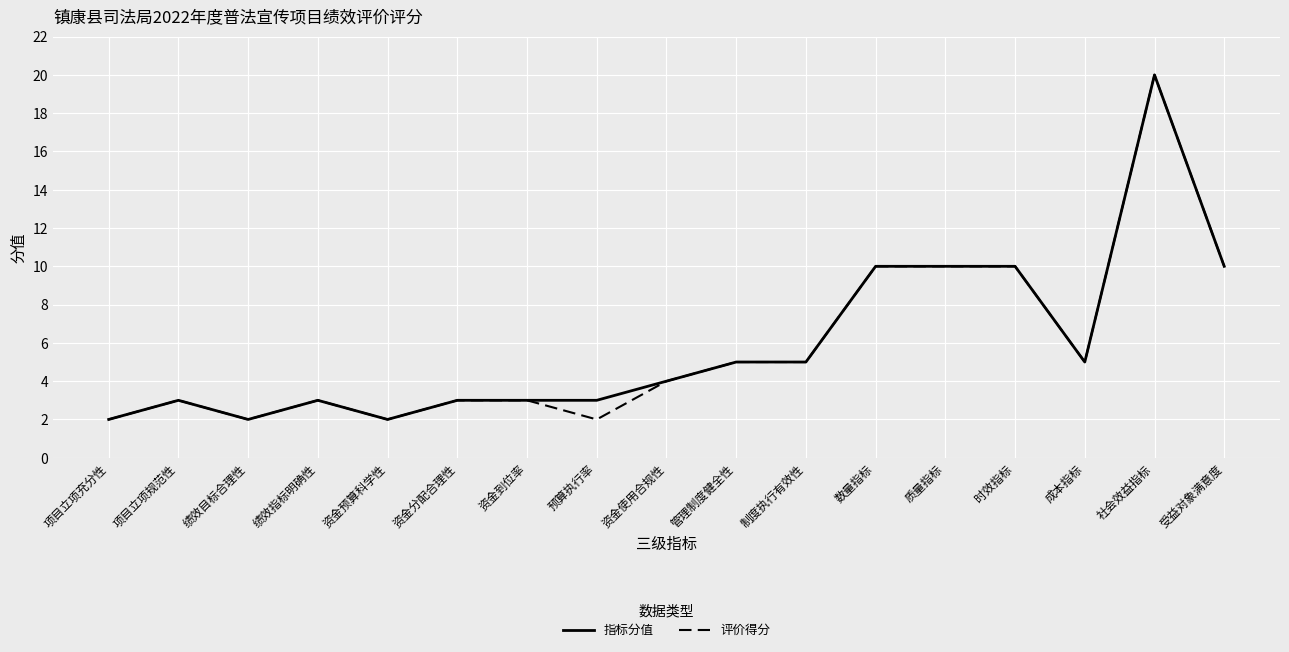

What is the maximum value for 评价得分?

20